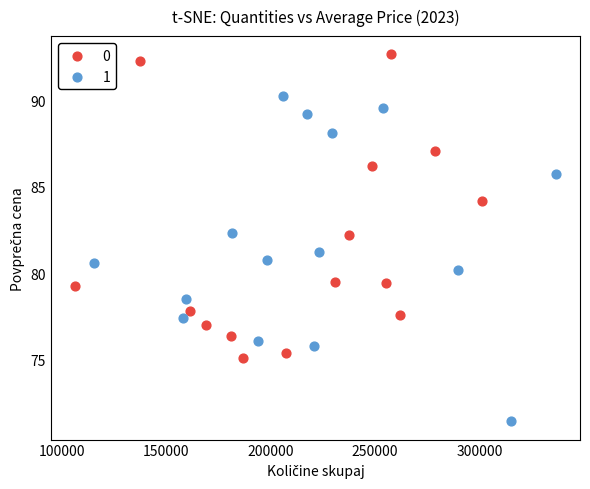

Which series has the largest Y range (max minus min)?

1